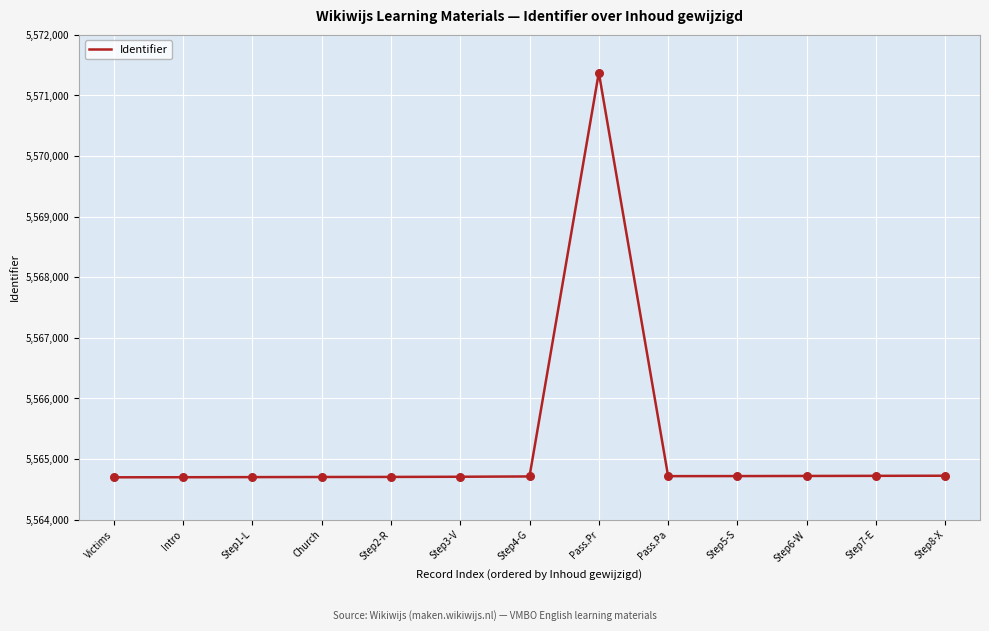

What is the change in value from Step3-V to Step8-X?

+17